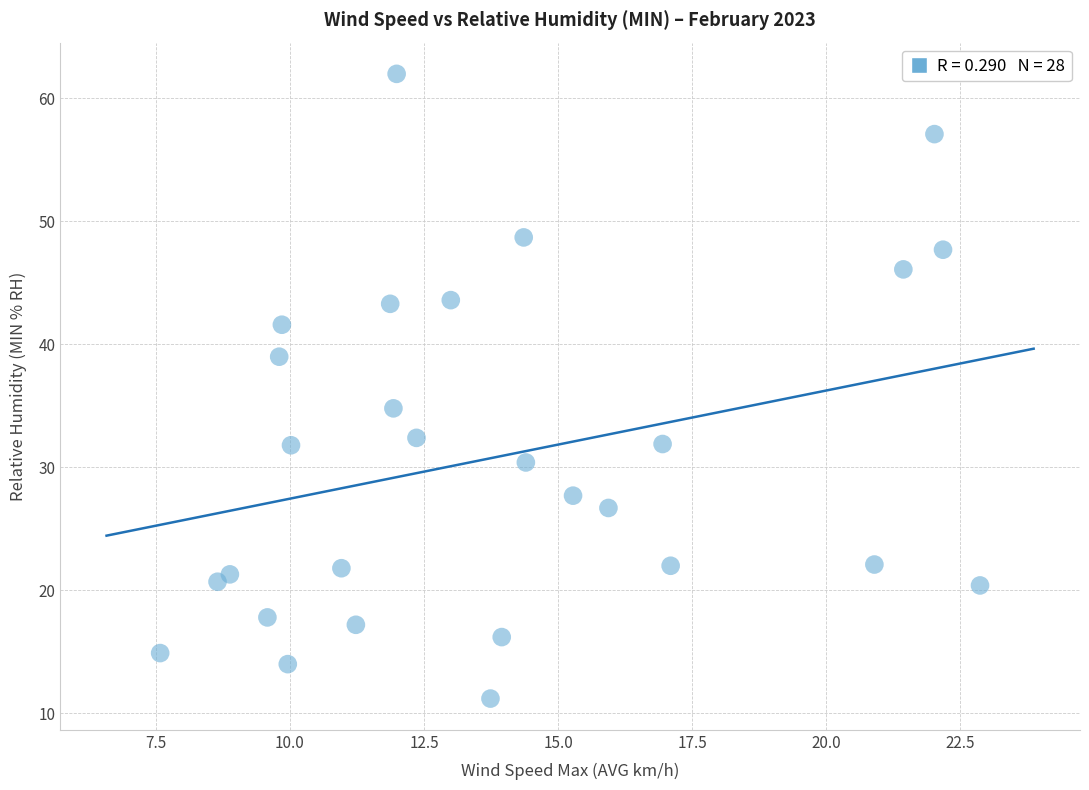

What is the range of Y values (max minus min)?

50.8